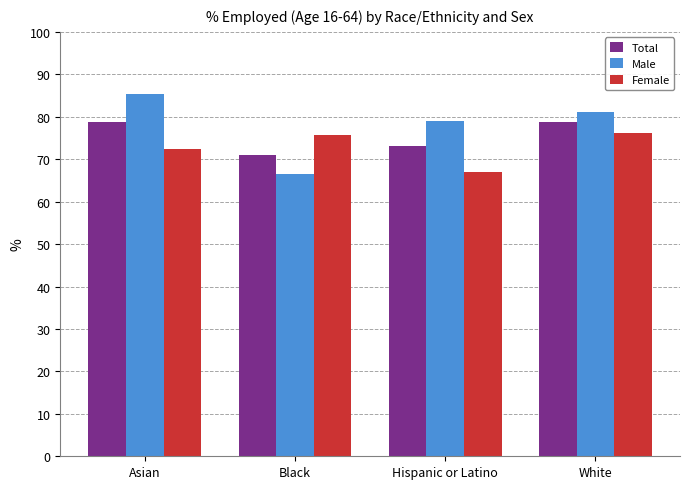

Which series has the largest range (max minus min)?

Male